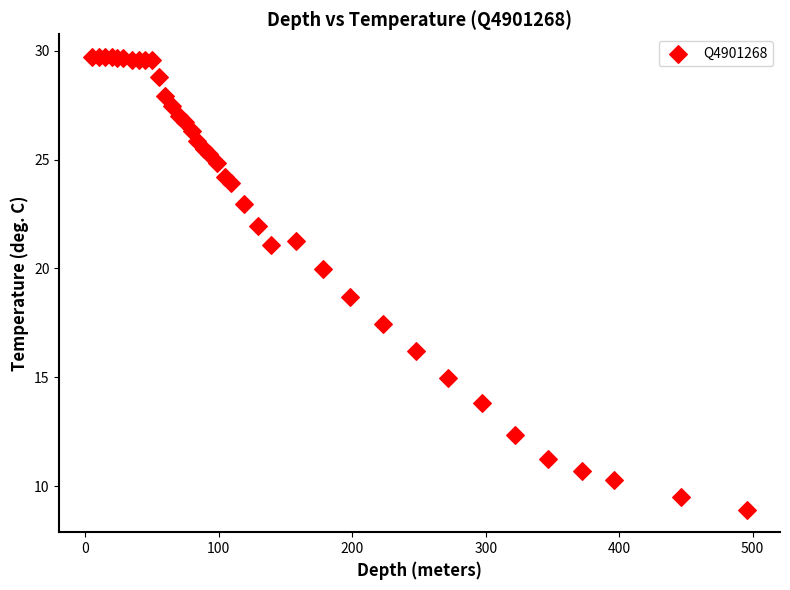

What Y value in the scatter plot is closest to 19?

18.7